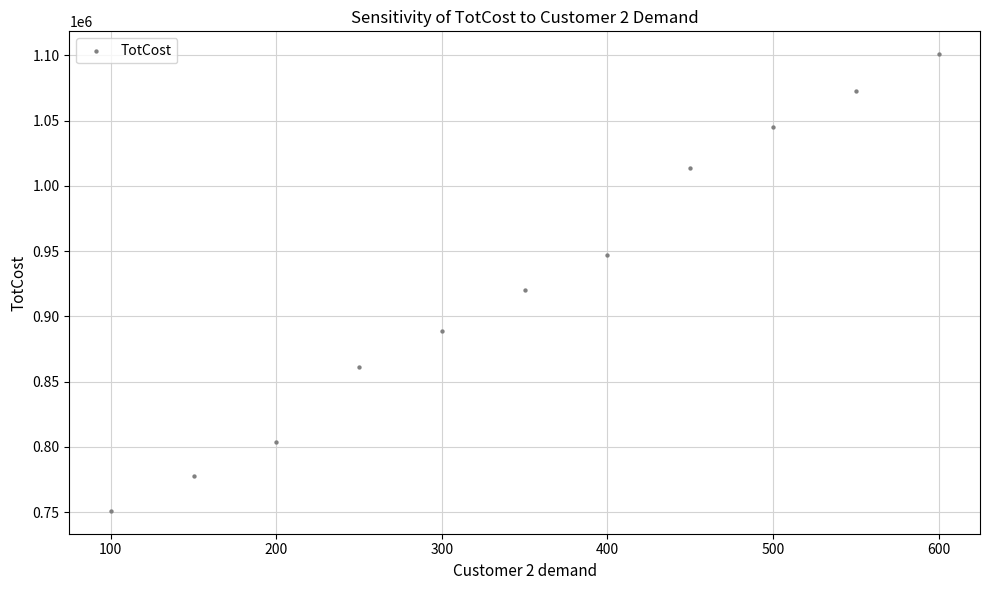

What Y value in the scatter plot is closest to 926000?

920000